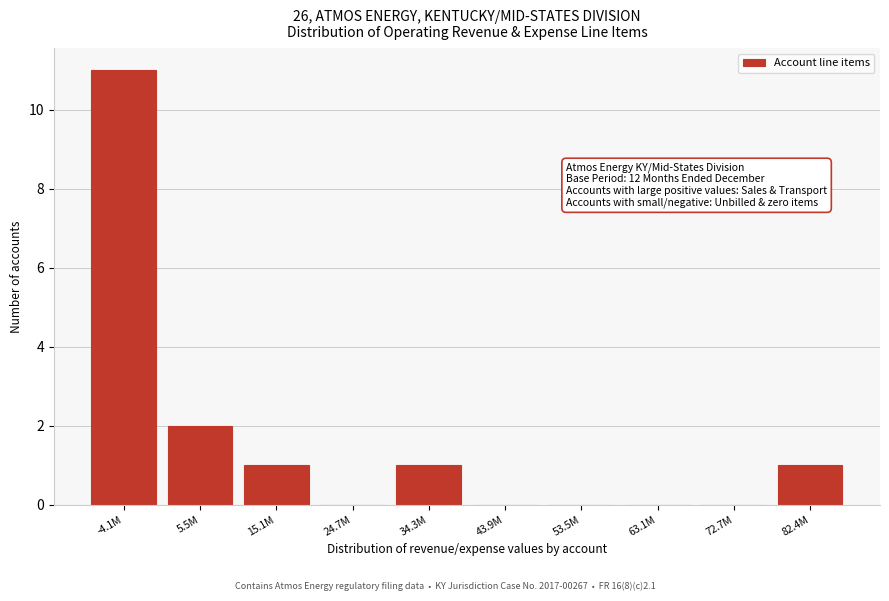

Reading right to left, list all the values displayed in this chart.

82.4M=1	72.7M=0	63.1M=0	53.5M=0	43.9M=0	34.3M=1	24.7M=0	15.1M=1	5.5M=2	-4.1M=11